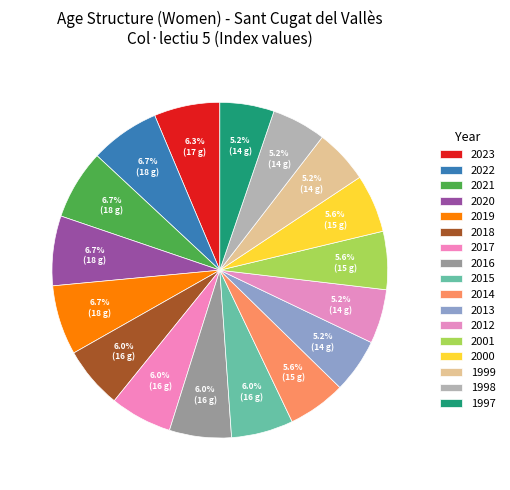

Approximately how many times larger is the value at 2018 compared to 1997?

1.1